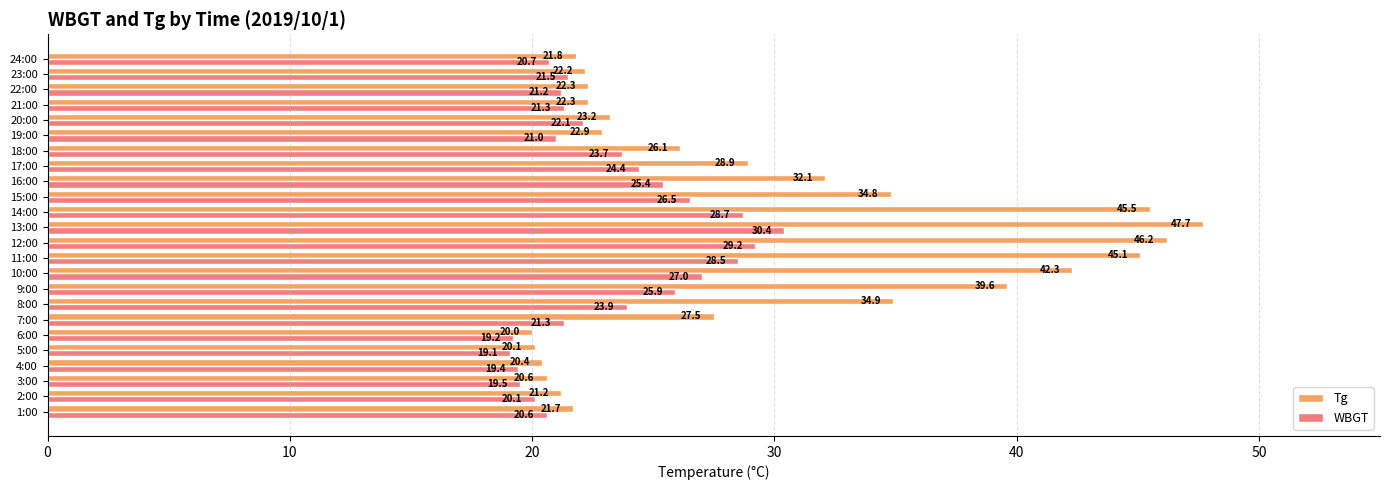

At which label is Tg closest to 33?

16:00